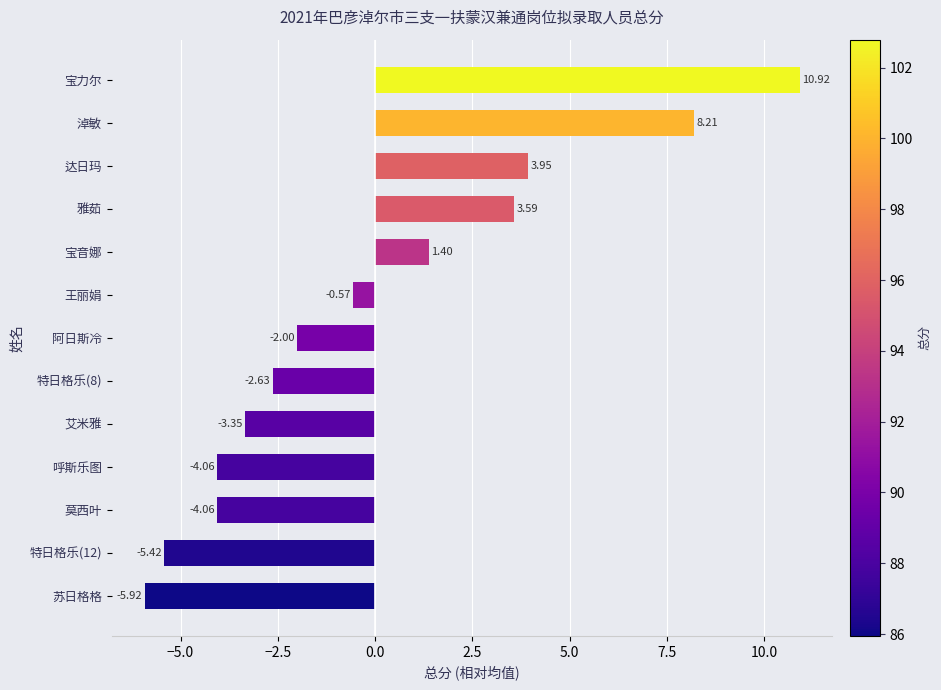

How many values are below -2?

7